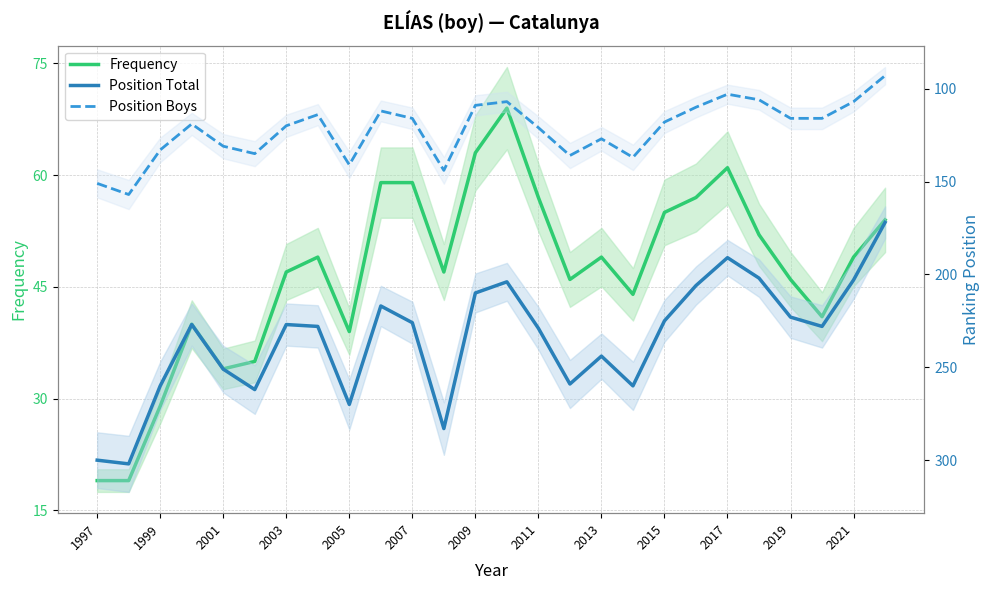

True or false: Position Total and Frequency cross at least once.

False